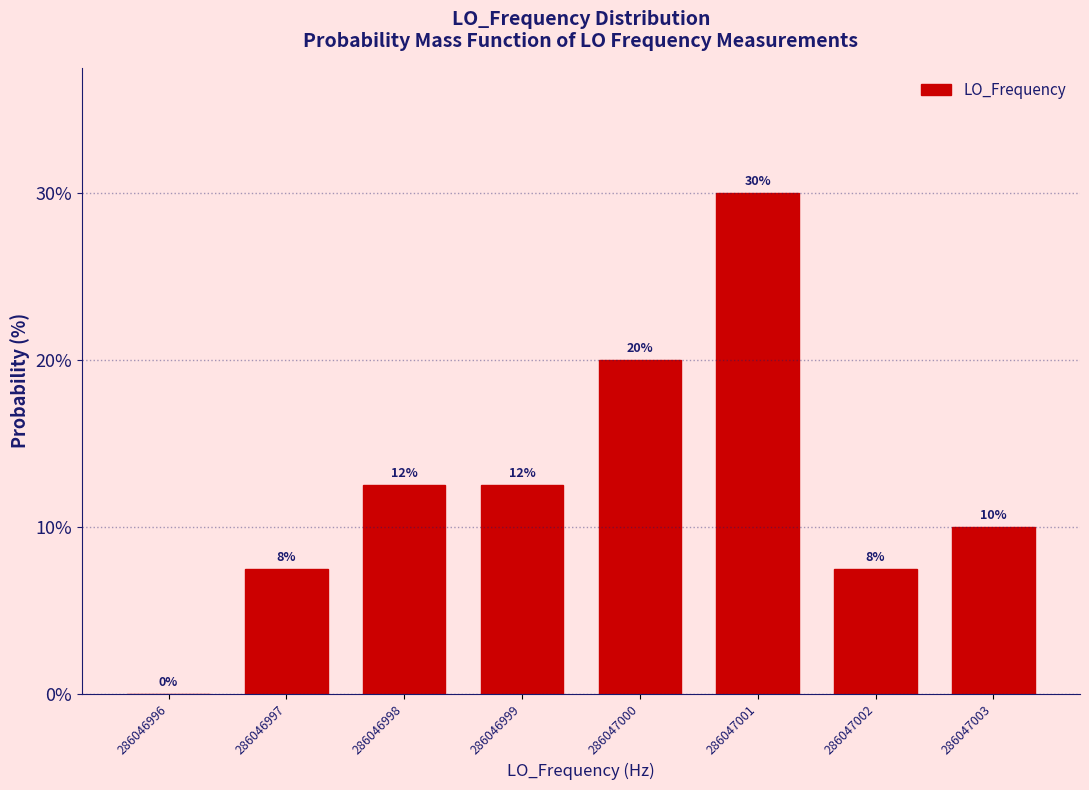

What is the sum of the values at 286046996 and 286047003?

10.0